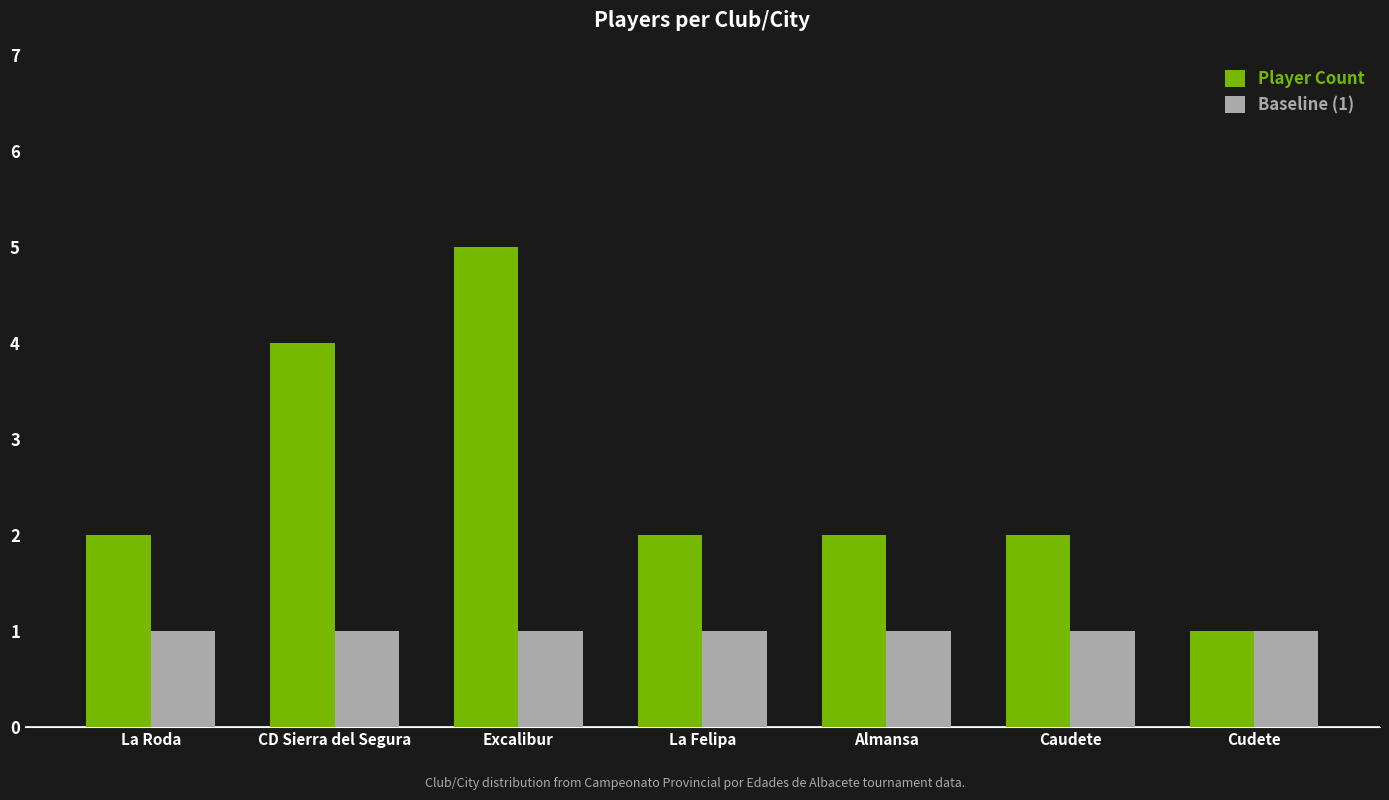

Reading left to right, what are all the values shown in this chart?

Player Count: 2	4	5	2	2	2	1
Baseline (1): 1	1	1	1	1	1	1